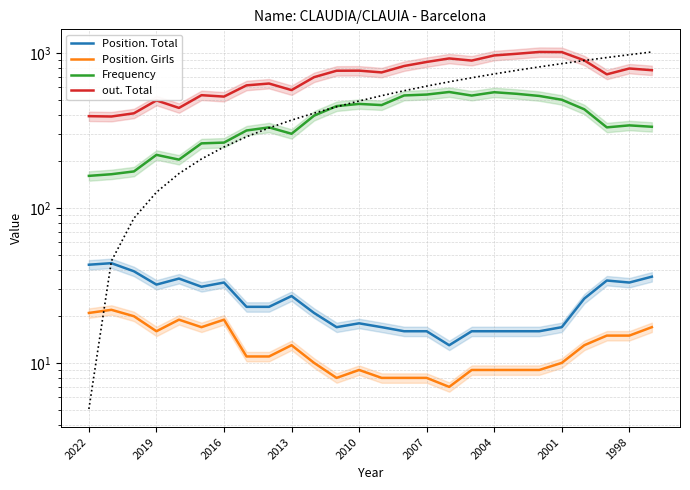

True or false: Position. Girls and Frequency cross at least once.

False